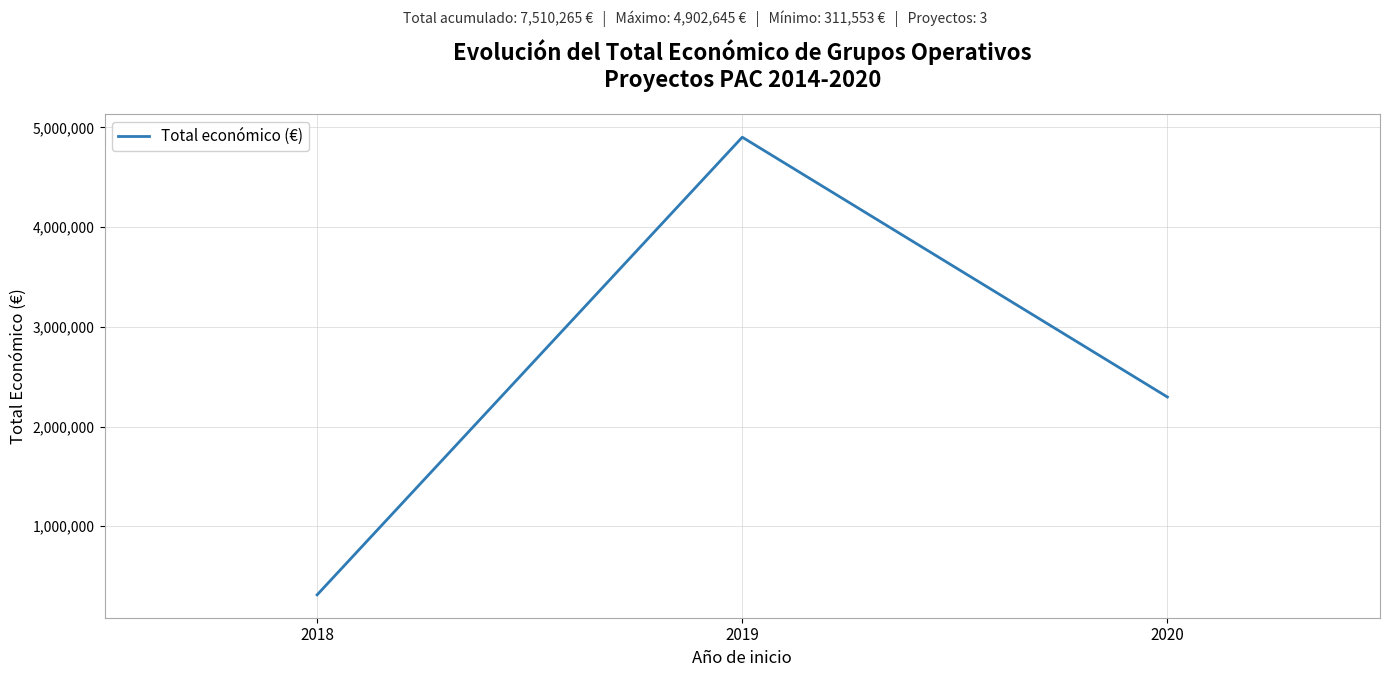

Rank the categories by value from lowest to highest.

2018, 2020, 2019